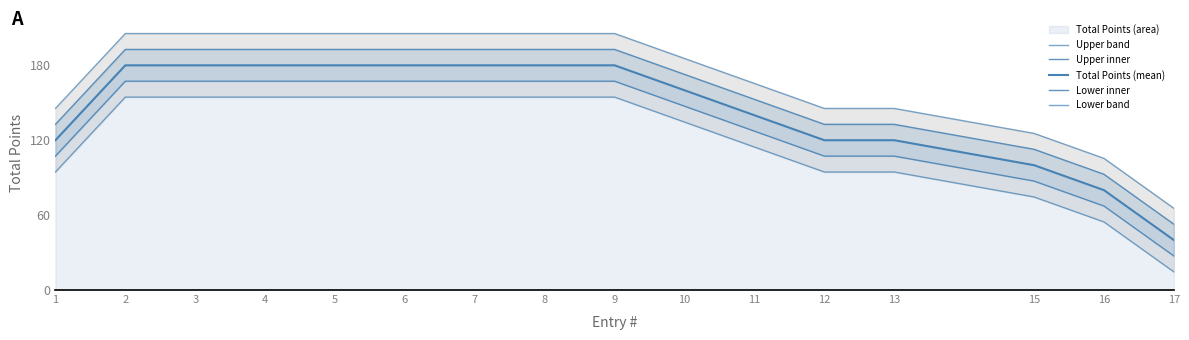

Reading right to left, list all the values displayed in this chart.

Upper band: 17=65.5	16=105.5	15=125.5	13=145.5	12=145.5	11=165.5	10=185.5	9=205.5	8=205.5	7=205.5	6=205.5	5=205.5	4=205.5	3=205.5	2=205.5	1=145.5
Upper inner: 17=52.7	16=92.7	15=112.7	13=132.7	12=132.7	11=152.7	10=172.7	9=192.7	8=192.7	7=192.7	6=192.7	5=192.7	4=192.7	3=192.7	2=192.7	1=132.7
Total Points (mean): 17=40.0	16=80.0	15=100.0	13=120.0	12=120.0	11=140.0	10=160.0	9=180.0	8=180.0	7=180.0	6=180.0	5=180.0	4=180.0	3=180.0	2=180.0	1=120.0
Lower inner: 17=27.3	16=67.3	15=87.3	13=107.3	12=107.3	11=127.3	10=147.3	9=167.3	8=167.3	7=167.3	6=167.3	5=167.3	4=167.3	3=167.3	2=167.3	1=107.3
Lower band: 17=14.5	16=54.5	15=74.5	13=94.5	12=94.5	11=114.5	10=134.5	9=154.5	8=154.5	7=154.5	6=154.5	5=154.5	4=154.5	3=154.5	2=154.5	1=94.5